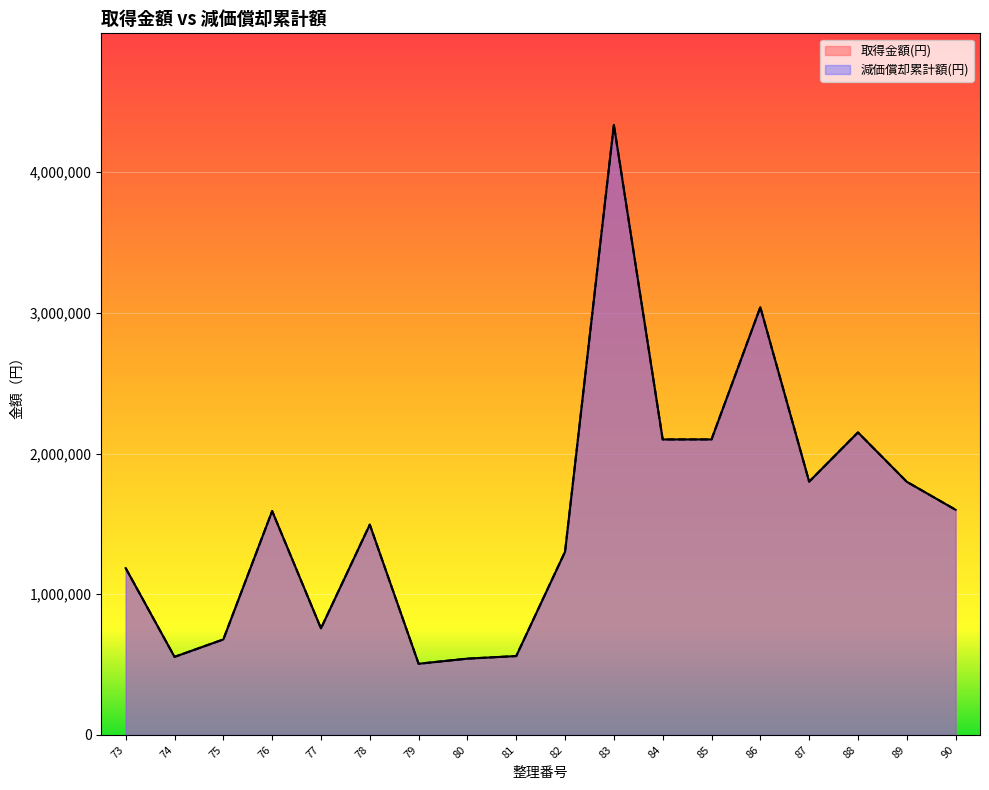

What is the sum of the 減価償却累計額(円) values at 78 and 76?

3085478